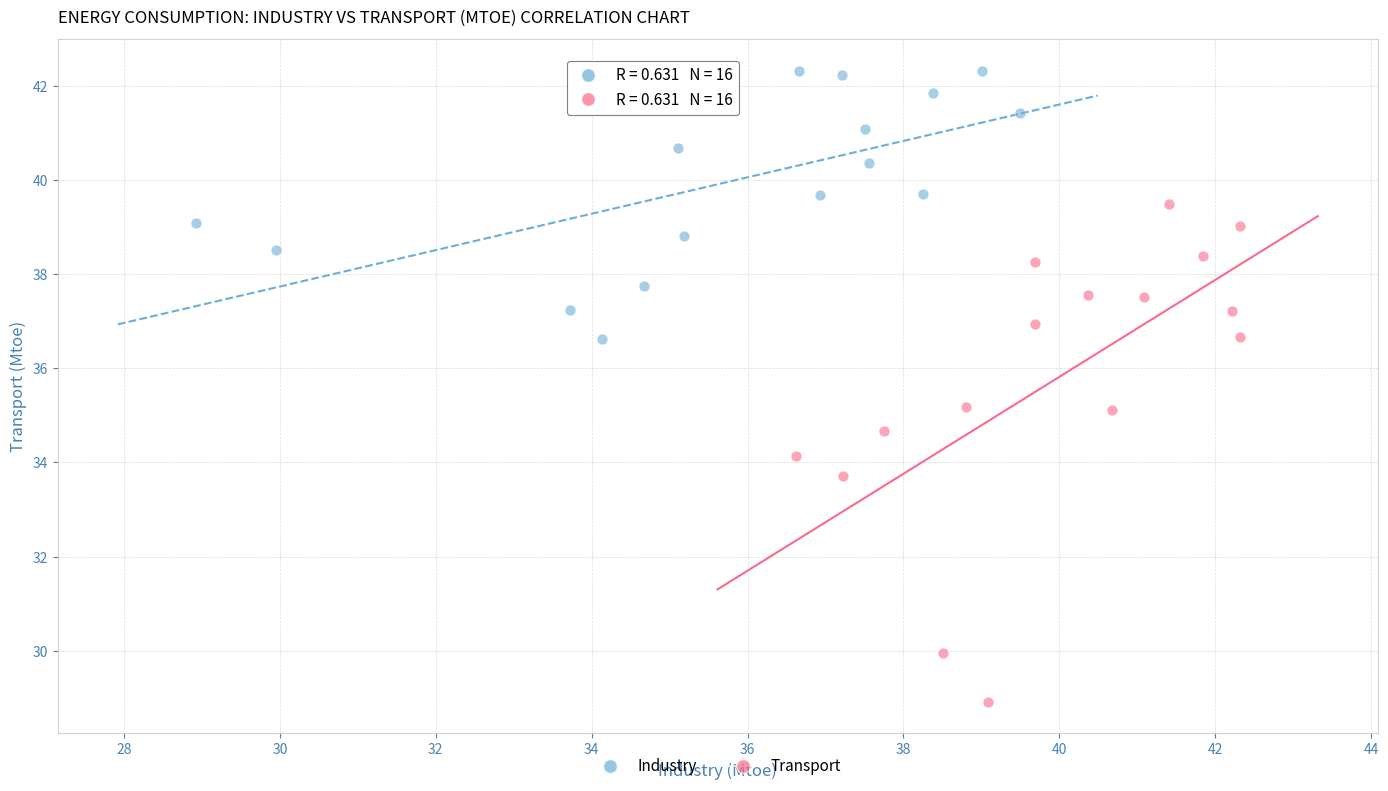

Which series reaches the minimum Y coordinate?

Transport